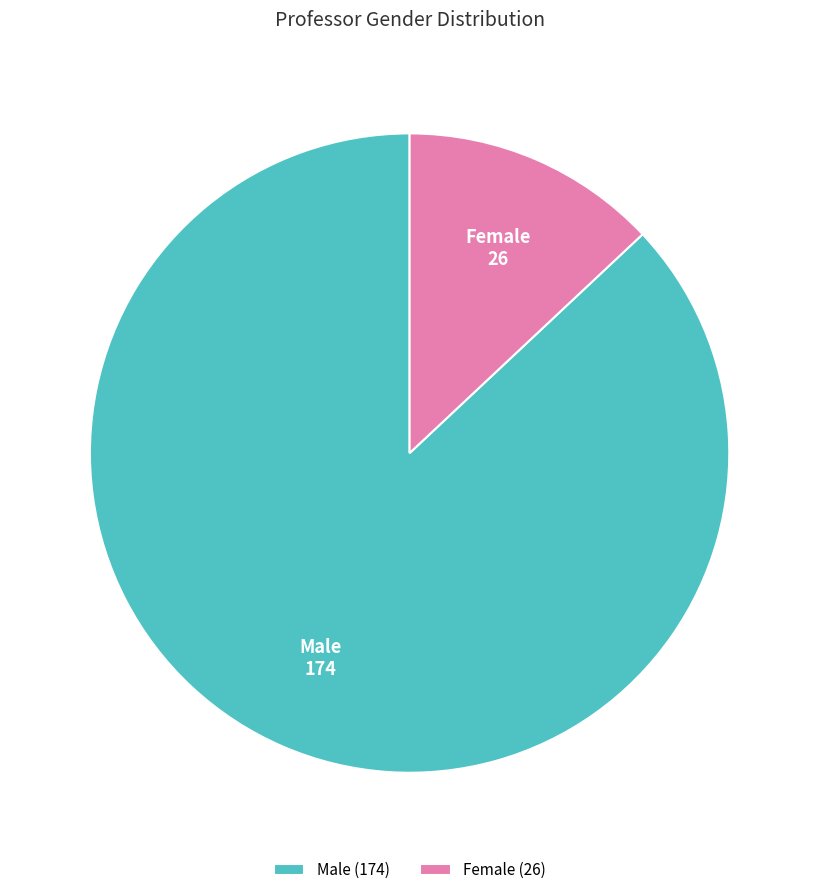

How many segments does this pie chart have?

2